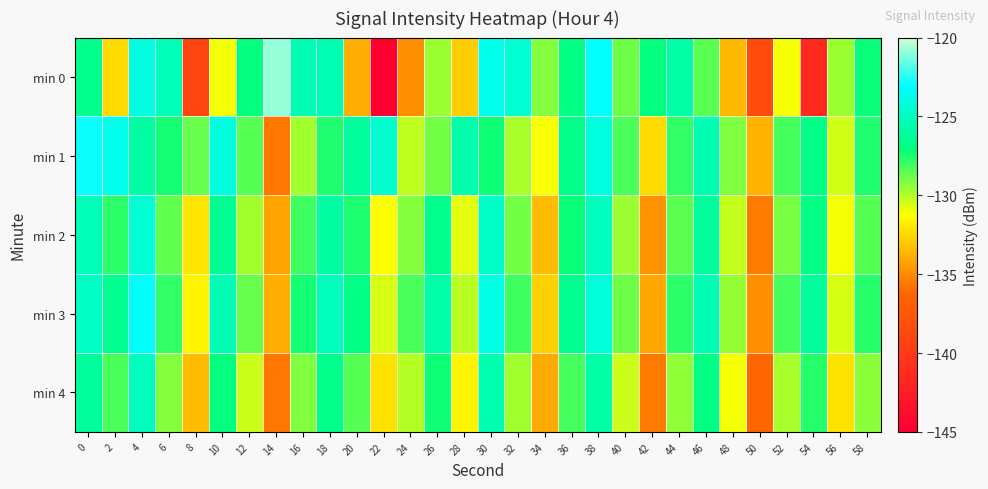

What is the total value across all series at 4?

-622.3